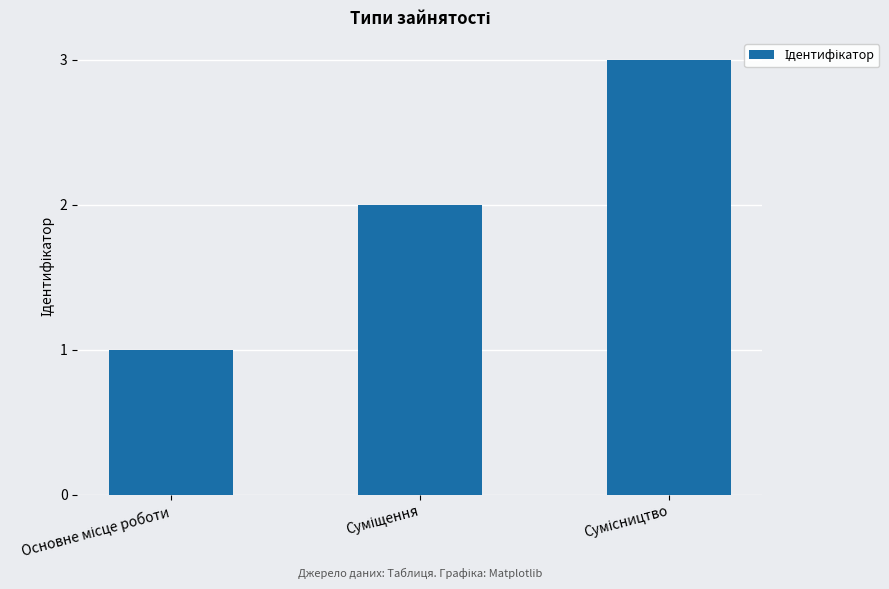

What is the sum of all values?

6